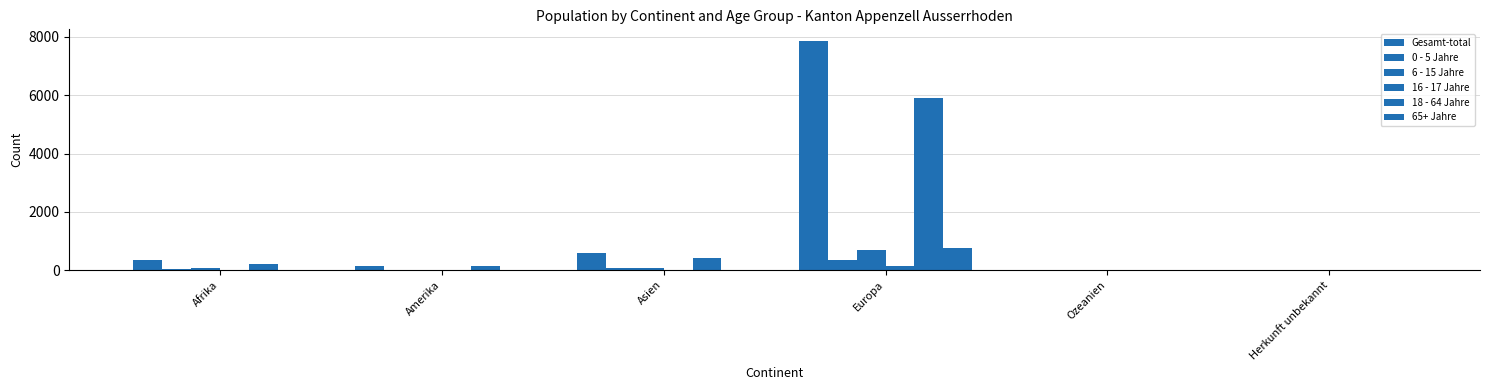

Count the number of data series in this chart.

6